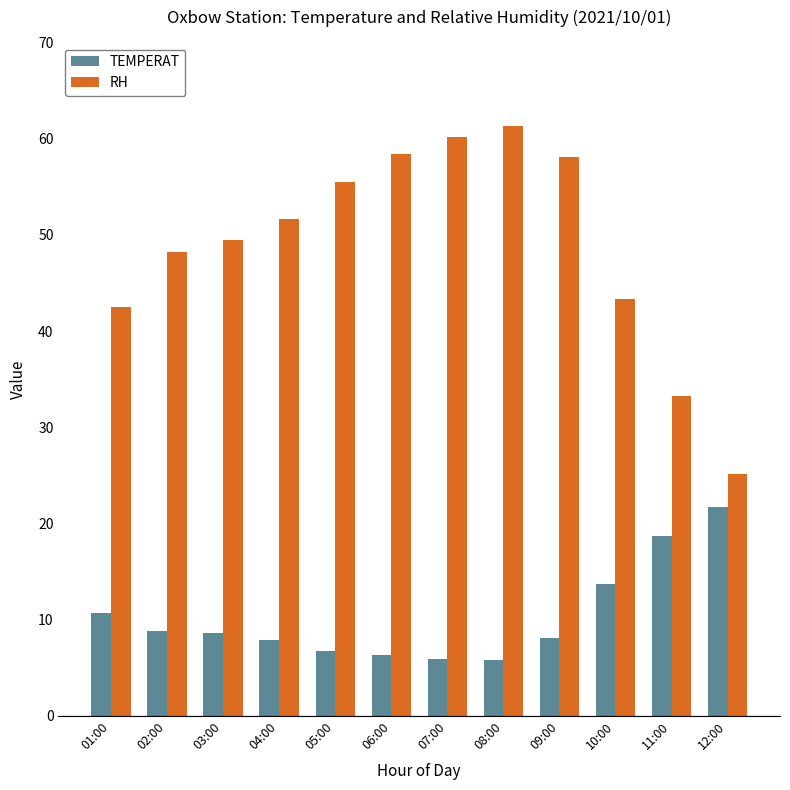

What is the spread (max minus min) of values at 09:00?

50.0